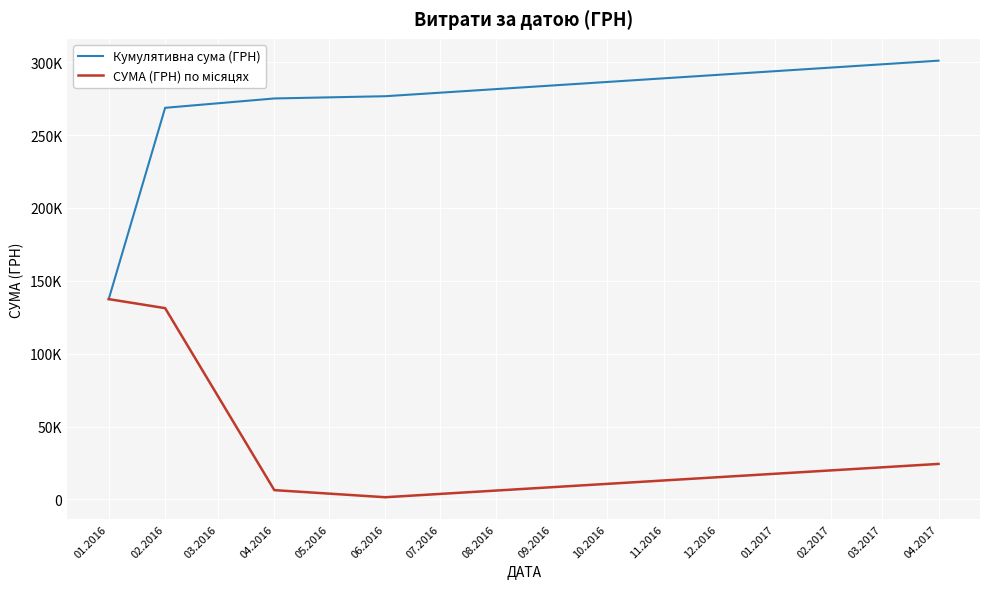

Does the chart have visible grid lines?

Yes